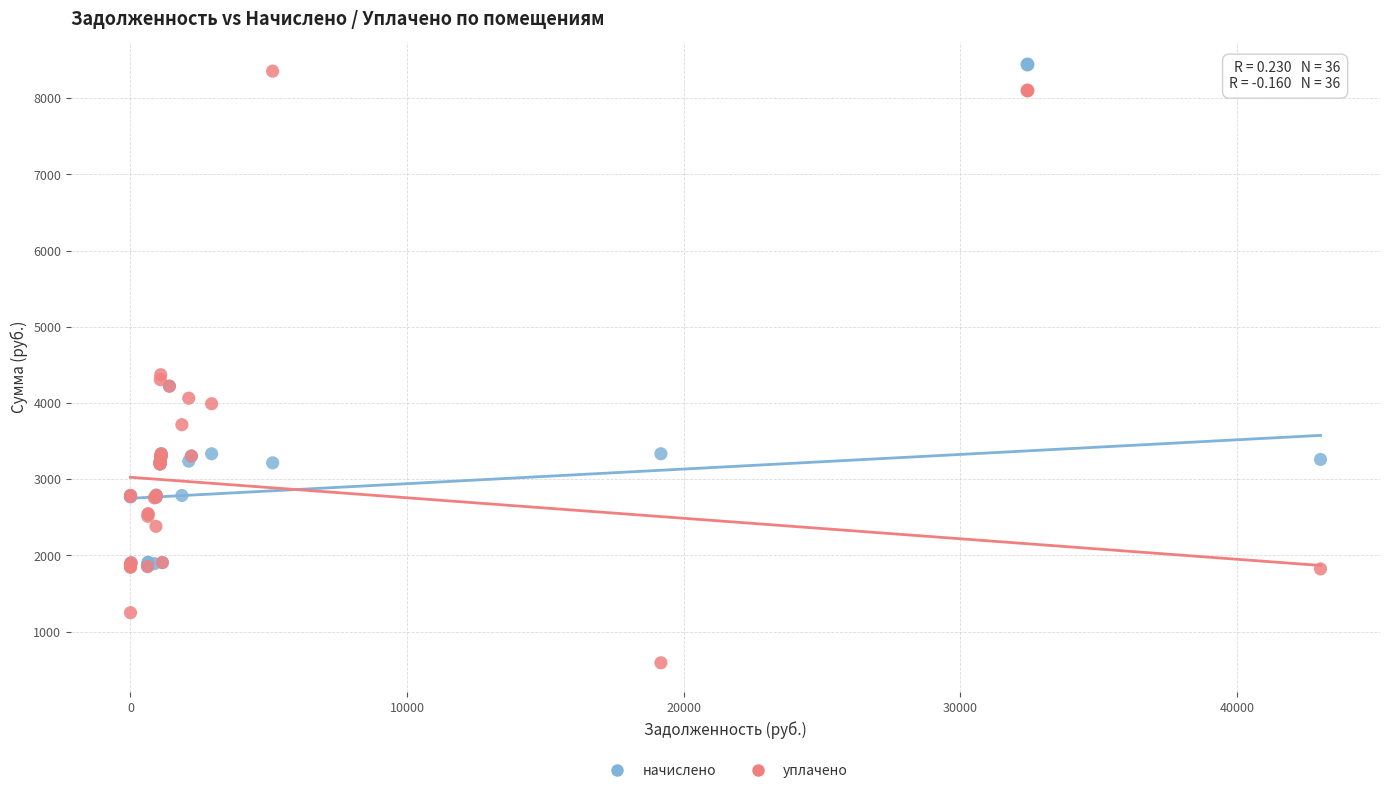

What are all the series names shown in the legend?

начислено, уплачено